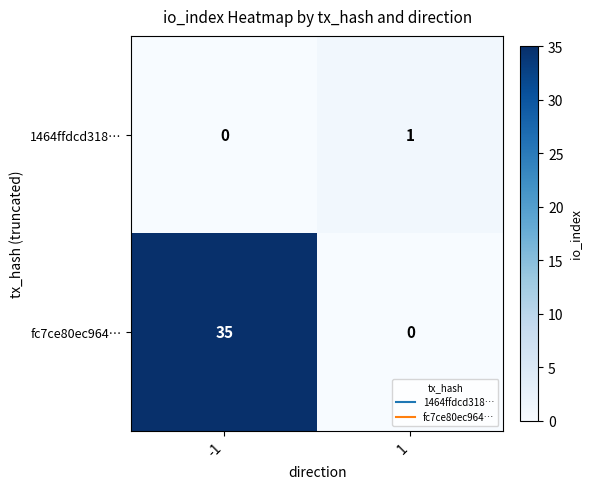

Which series has the largest range (max minus min)?

fc7ce80ec964…